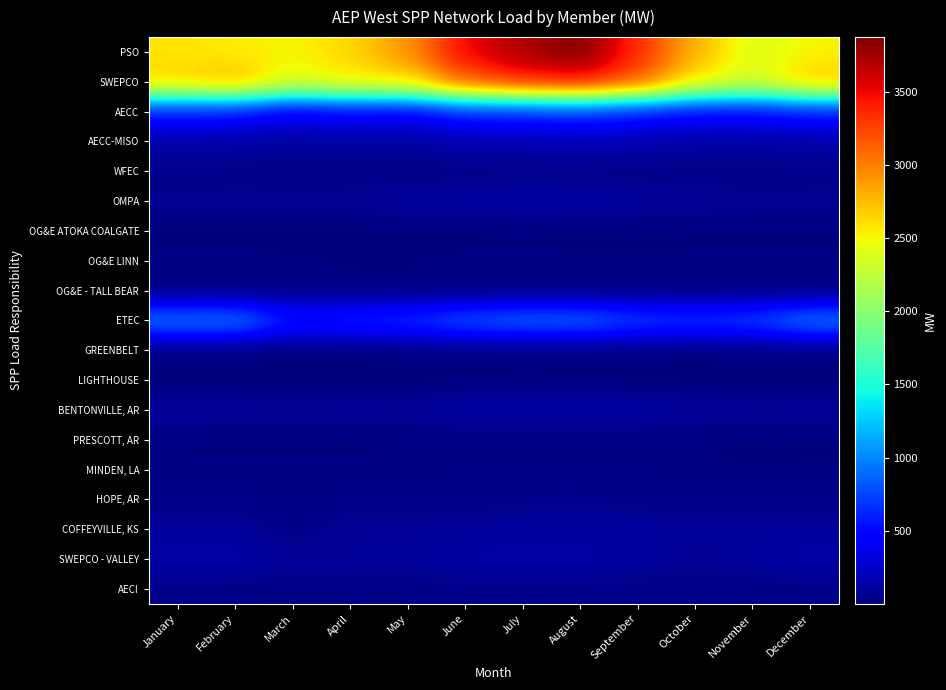

At how many categories does at least one series exceed 698?

12